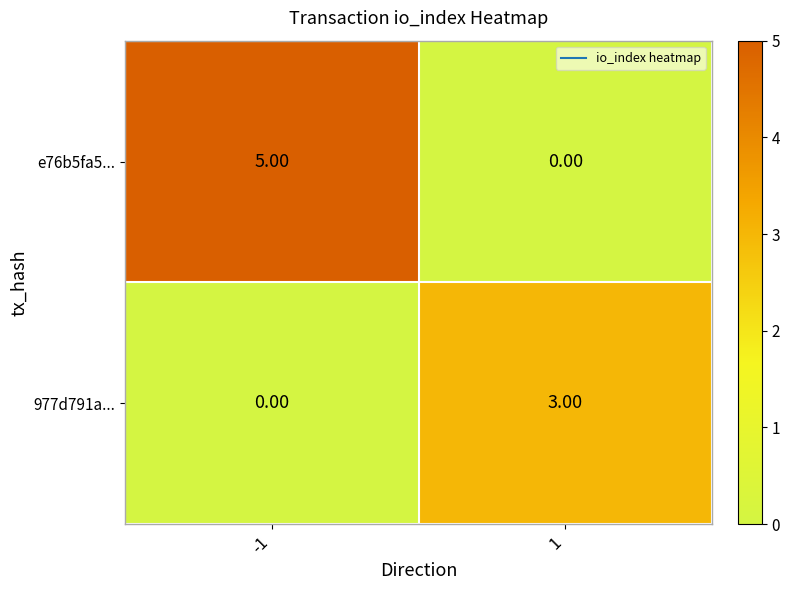

What is the total value across all series at 1?

3